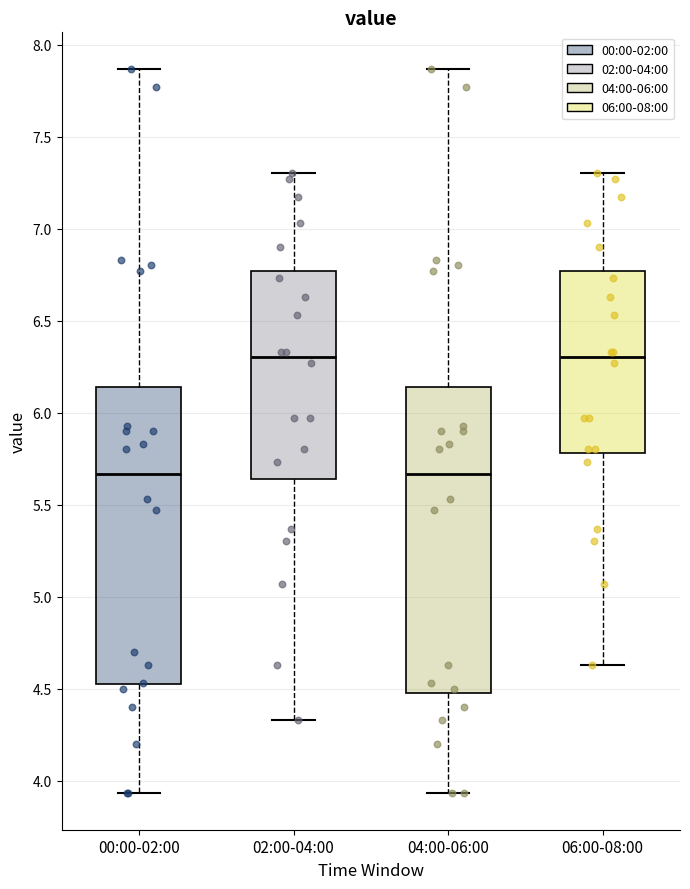

Reading left to right, transcribe this box plot: for each box, give where its median line is, the range the box spans, and where its two whiskers end, as read against the y-axis. The values are not printed on the chart, so give them approximately, as read against the axis.

00:00-02:00: median 5.65, box 4.50 to 6.15, whiskers 3.95 to 7.85
02:00-04:00: median 6.30, box 5.65 to 6.75, whiskers 4.35 to 7.30
04:00-06:00: median 5.65, box 4.50 to 6.15, whiskers 3.95 to 7.85
06:00-08:00: median 6.30, box 5.80 to 6.75, whiskers 4.65 to 7.30